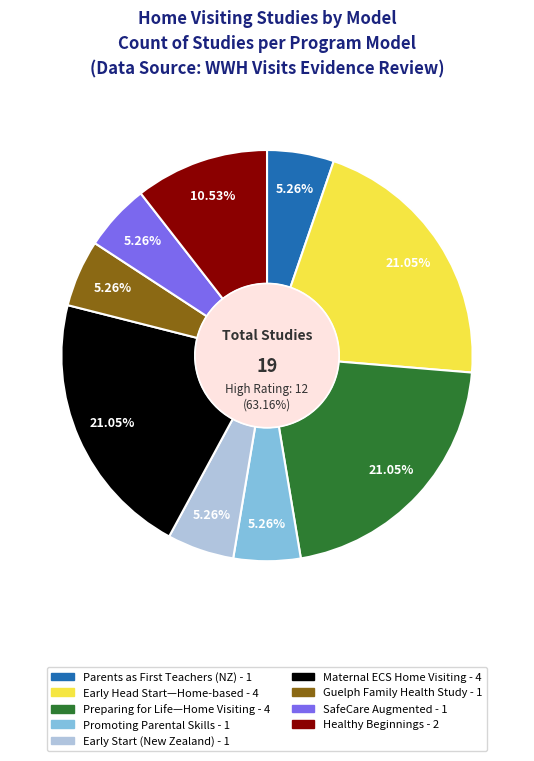

What percentage is the Promoting Parental Skills and Enhancing slice, to the nearest percent?

5%